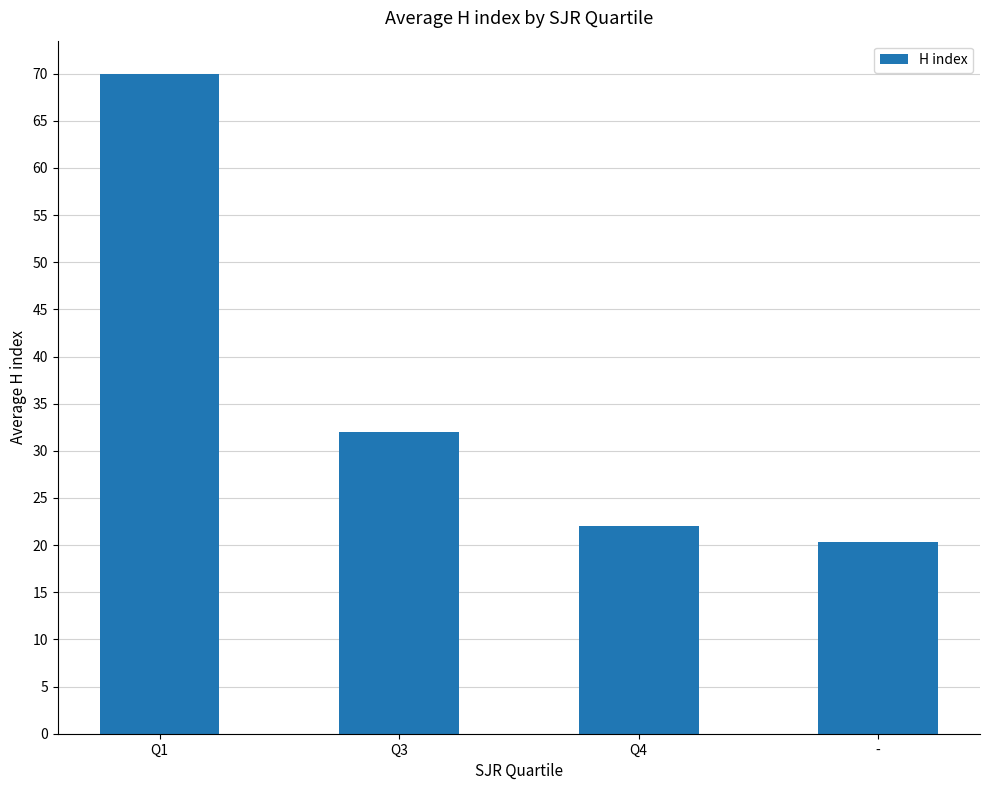

The value at - is 5.6. True or false?

False